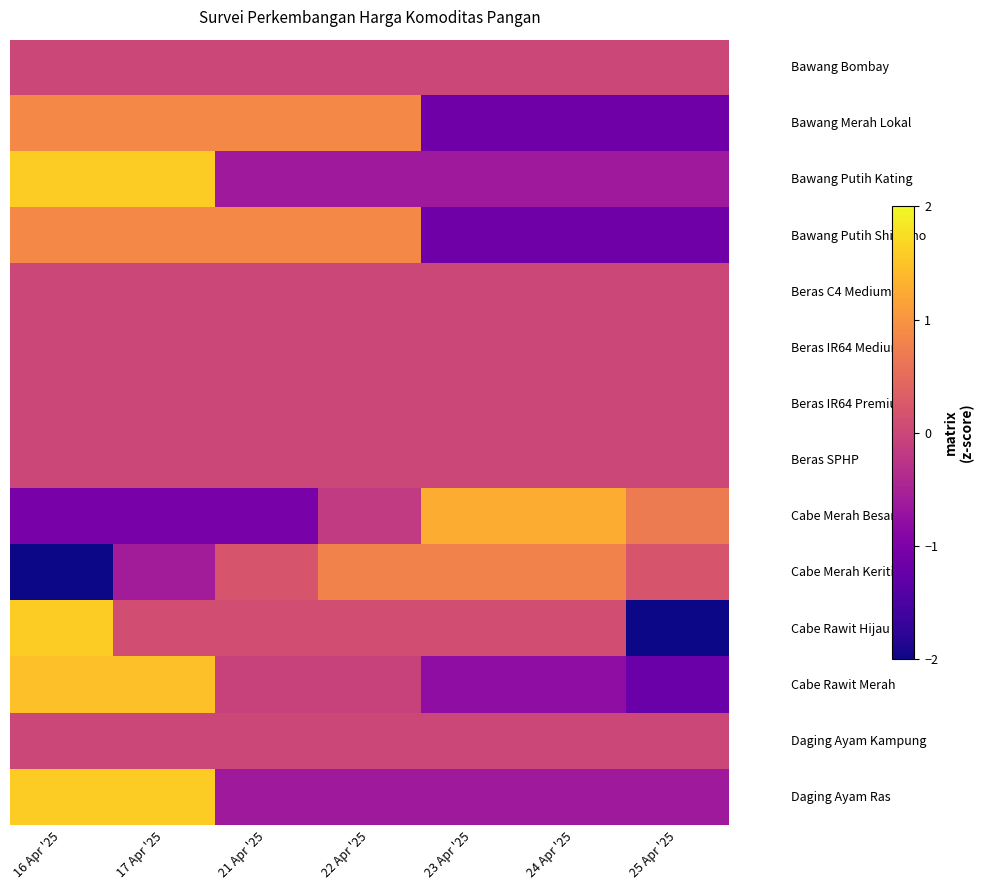

Which category has the highest value across all series?

16 Apr '25